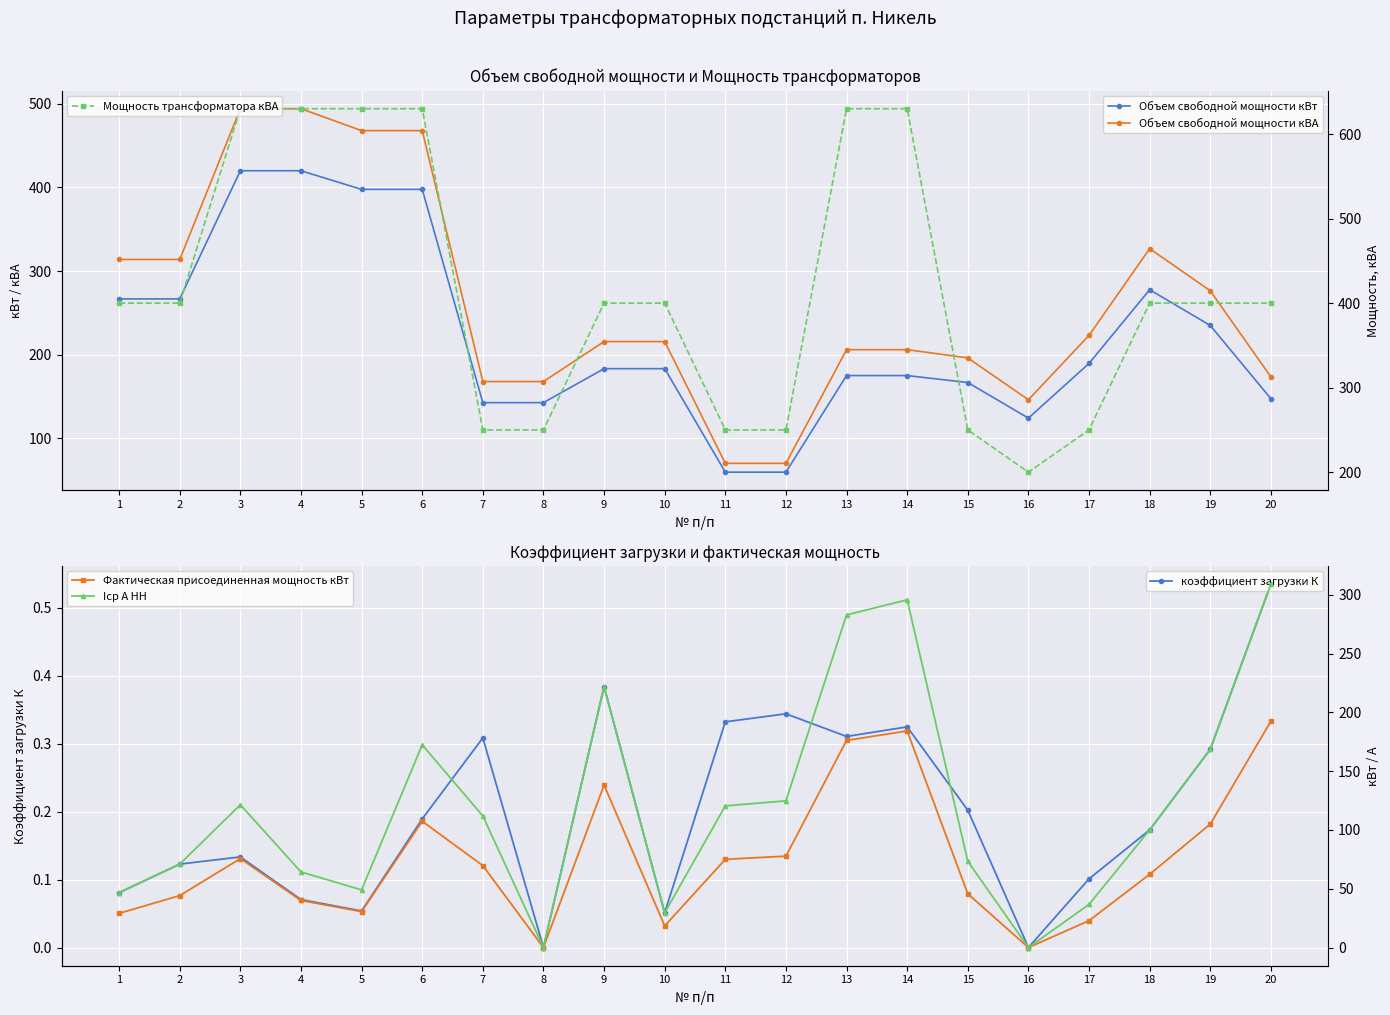

True or false: Мощность трансформатора кВА and Фактическая присоединенная мощность кВт intersect in this chart.

False